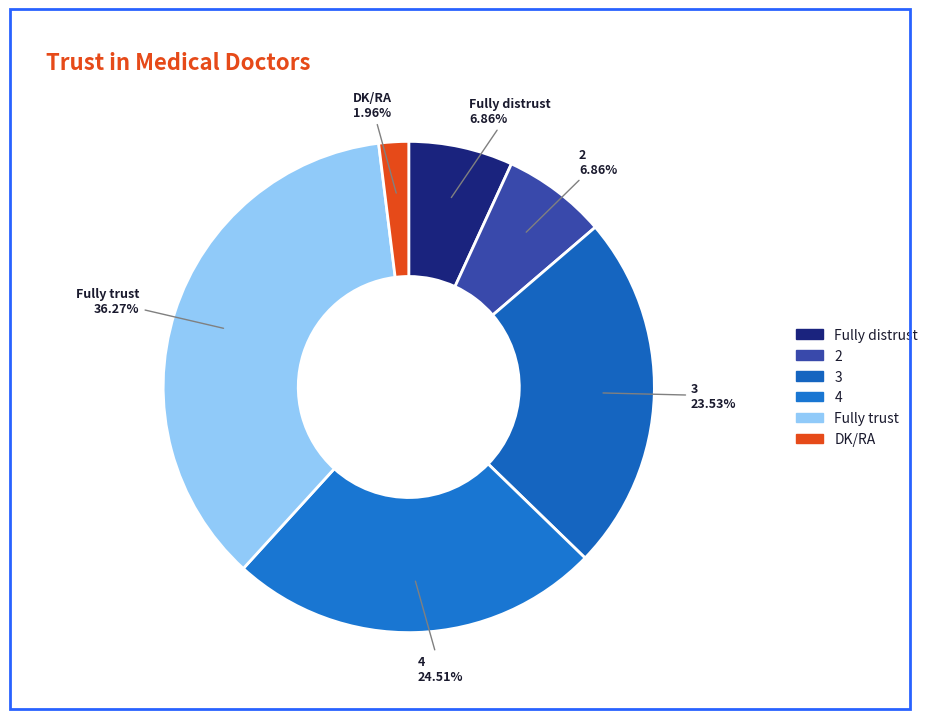

Is there a majority slice in this chart?

No